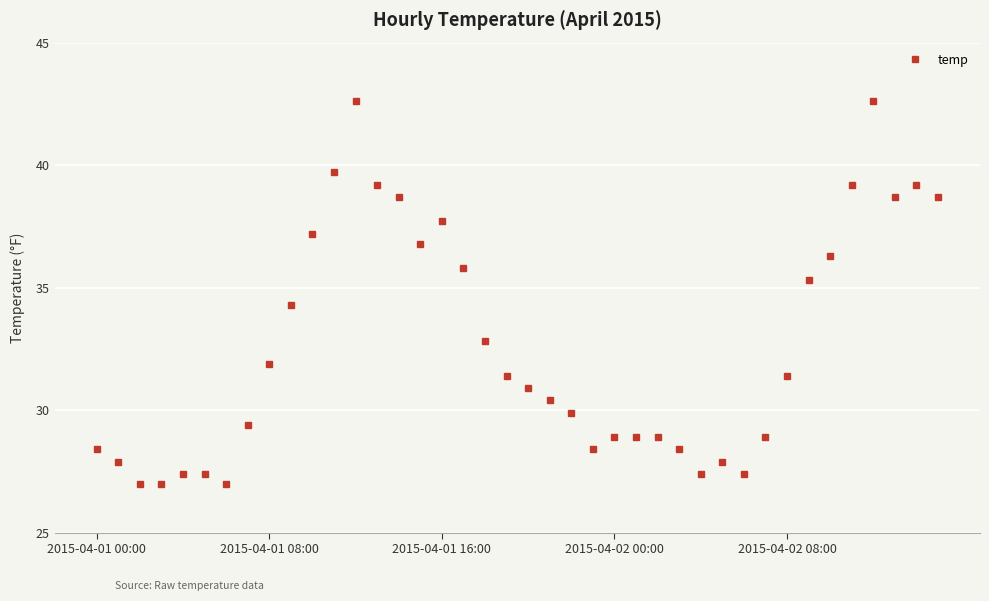

What is the value of the 36th point from the left?

39.2